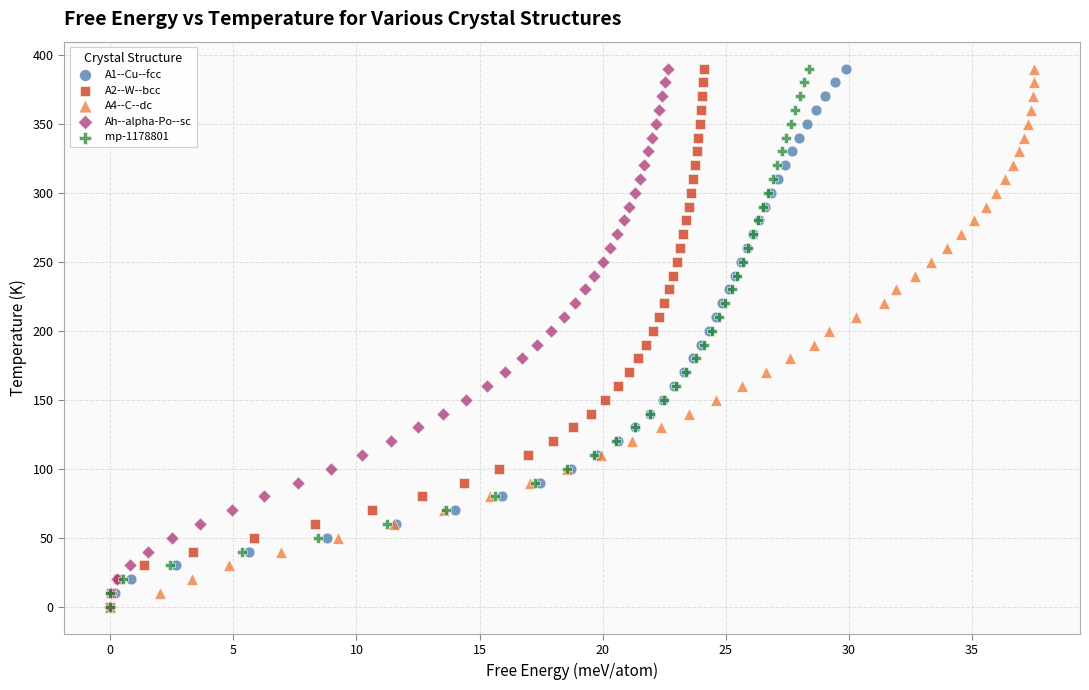

What are all the series names shown in the legend?

A1--Cu--fcc, A2--W--bcc, A4--C--dc, Ah--alpha-Po--sc, mp-1178801